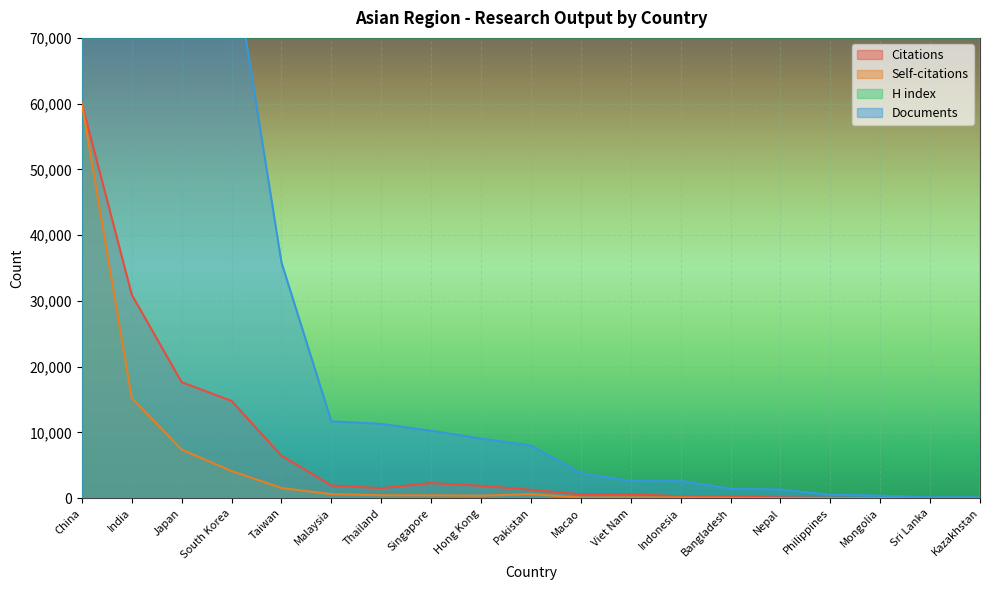

What position from the left is Indonesia?

13